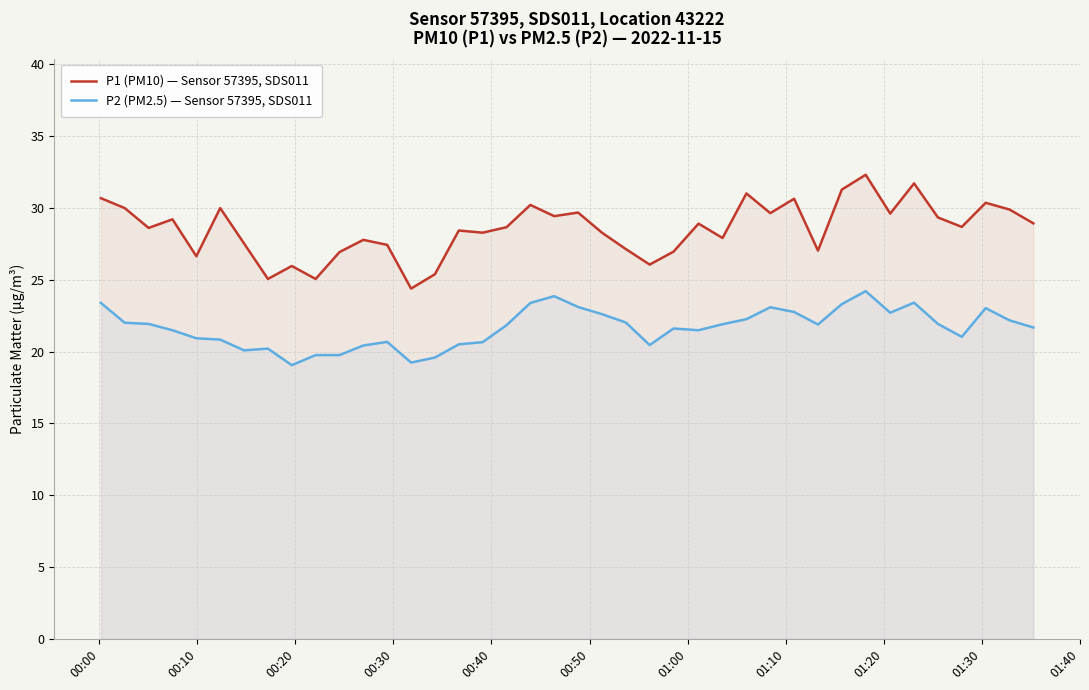

Which series has the largest total across all categories?

P1 (PM10) — Sensor 57395, SDS011